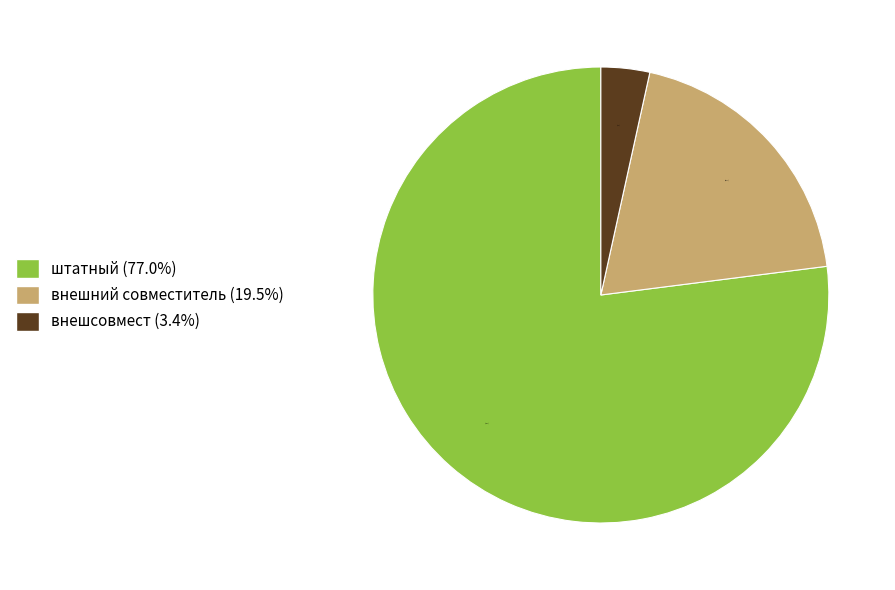

To the nearest percent, what is the difference between the внешний совместитель and внешсовмест slice percentages?

16%